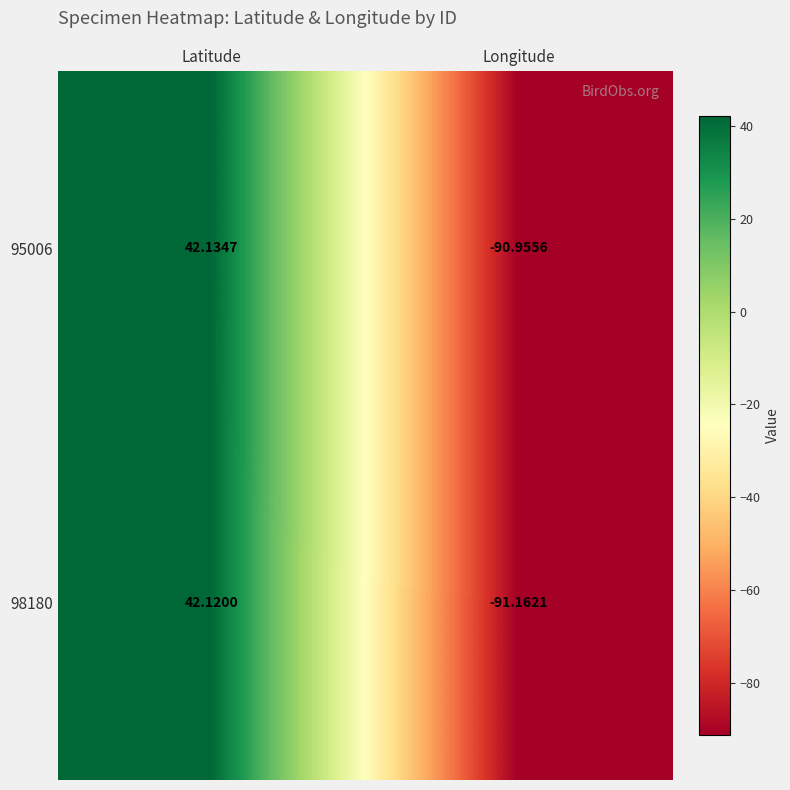

At which category does the chart reach its peak across all series?

Latitude